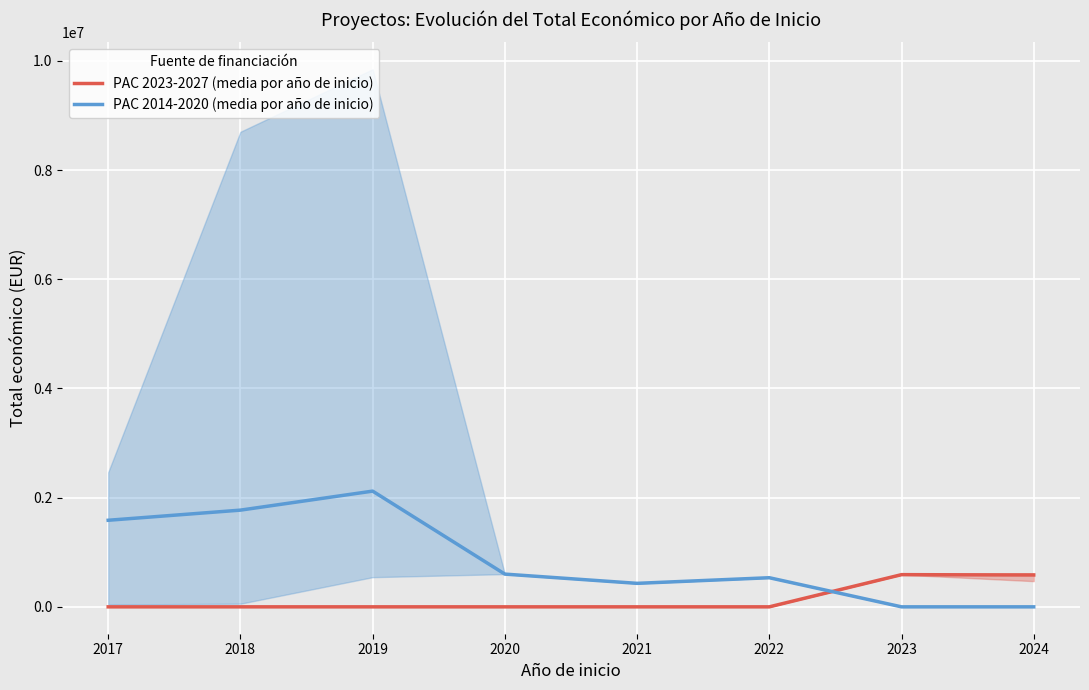

Rank the series at 2019 from highest to lowest value.

PAC 2014-2020 (media por año de inicio), PAC 2023-2027 (media por año de inicio)